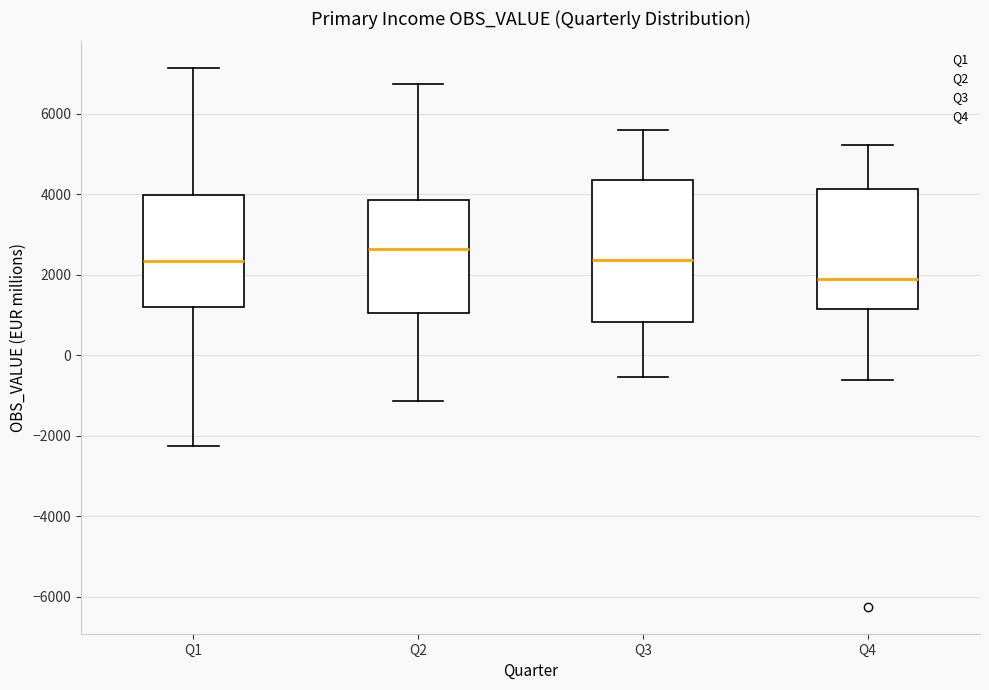

Reading left to right, read every box against the y-axis: the position of its median line, the range the box covers, and the ends of its whiskers. The values are not printed on the chart, so give them approximately, as read against the axis.

Q1: median 2400, box 1200 to 4000, whiskers -2200 to 7200
Q2: median 2600, box 1000 to 3800, whiskers -1200 to 6800
Q3: median 2400, box 800 to 4400, whiskers -600 to 5600
Q4: median 1800, box 1200 to 4200, whiskers -600 to 5200